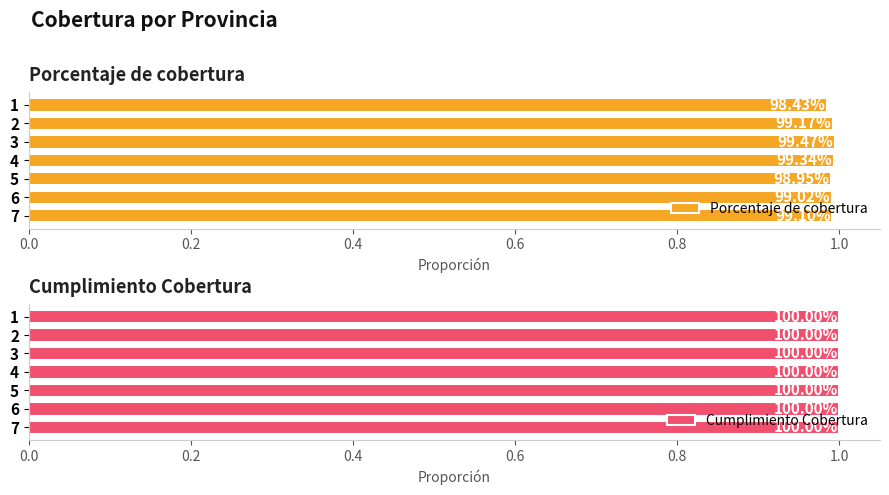

True or false: Cumplimiento Cobertura has a value of 1.1 at 0.0.

False